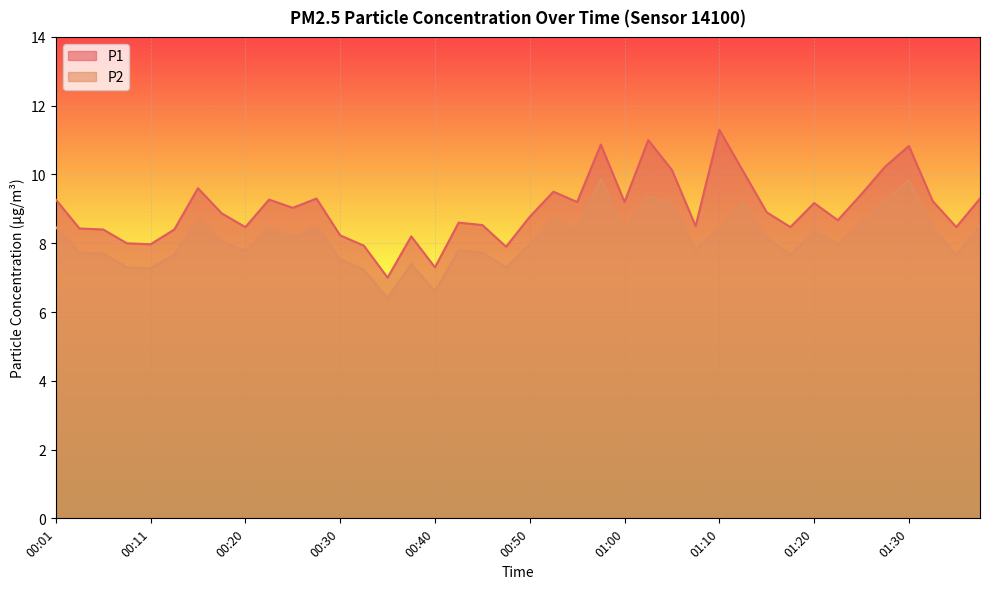

What is the label of the 24th point from the left?

00:58